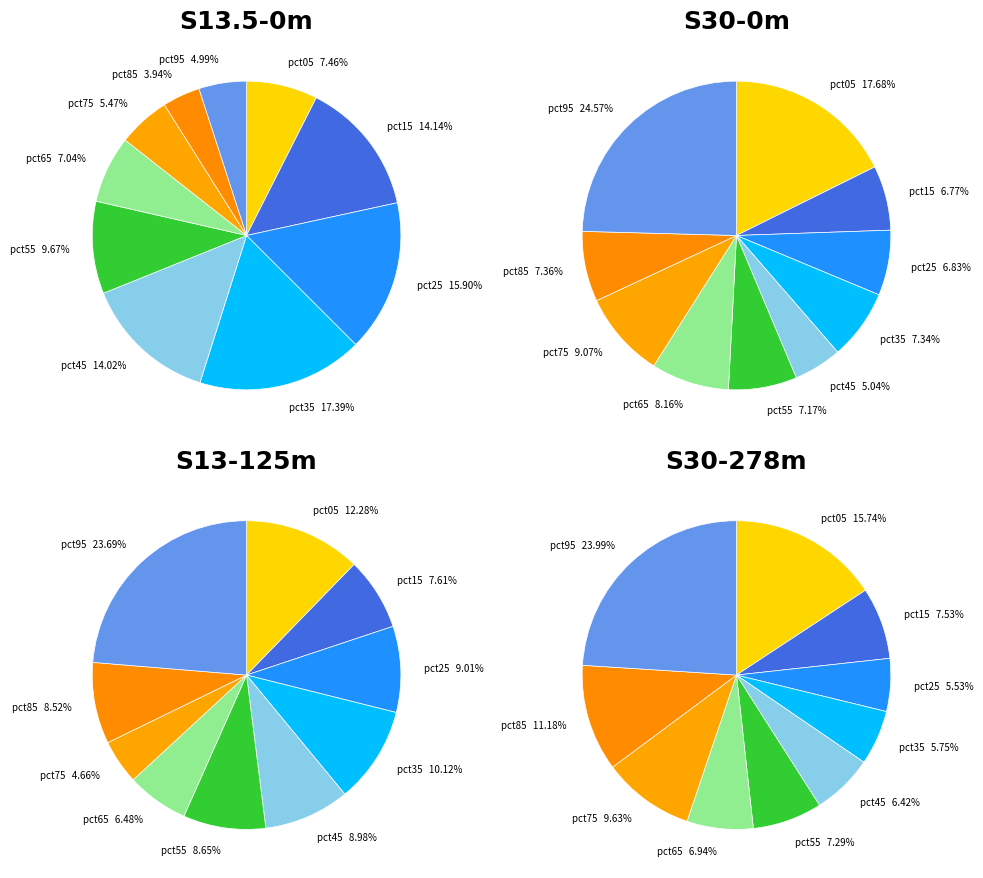

Which category has the biggest portion of the pie?

pct35